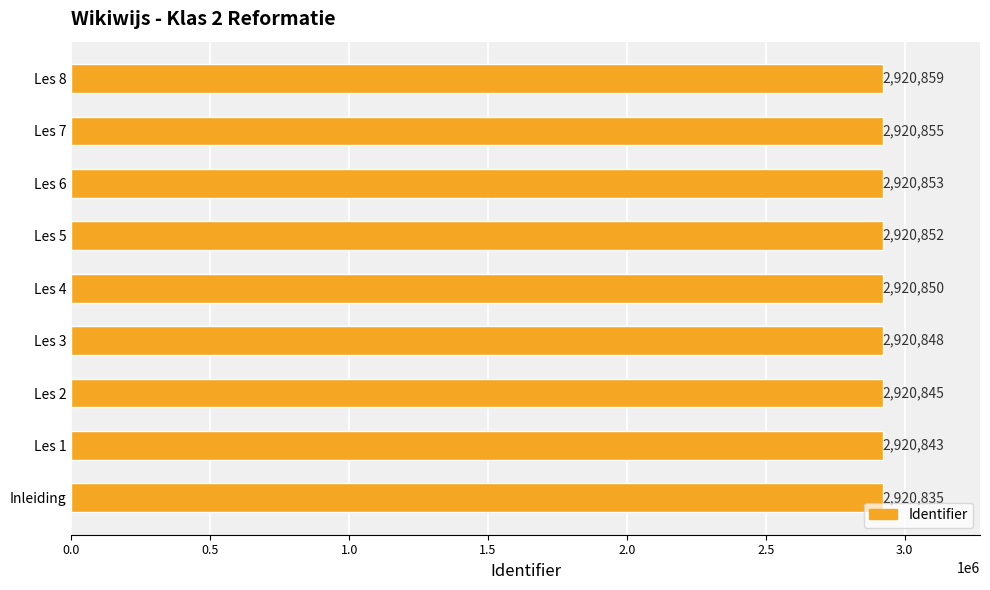

Reading bottom to top, transcribe all the data shown in this chart.

Inleiding=2920835	Les 1=2920843	Les 2=2920845	Les 3=2920848	Les 4=2920850	Les 5=2920852	Les 6=2920853	Les 7=2920855	Les 8=2920859